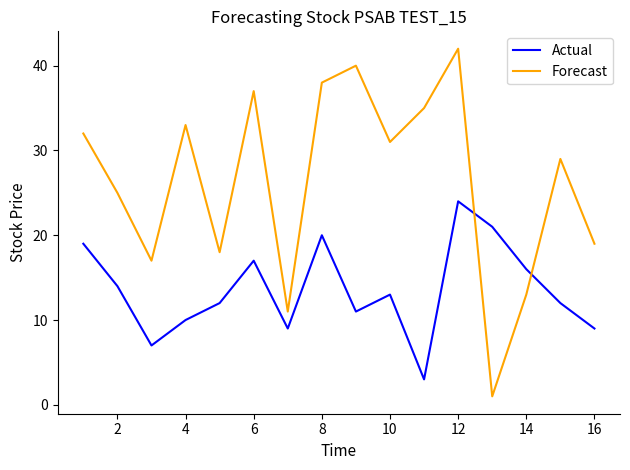

How many interior local valleys does the Forecast series have?

5